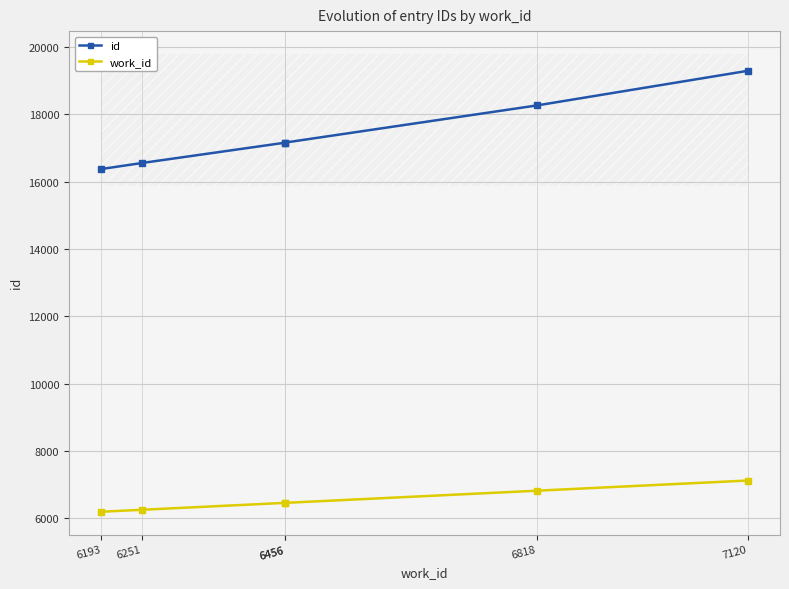

How many data points in id are above 17158?

2